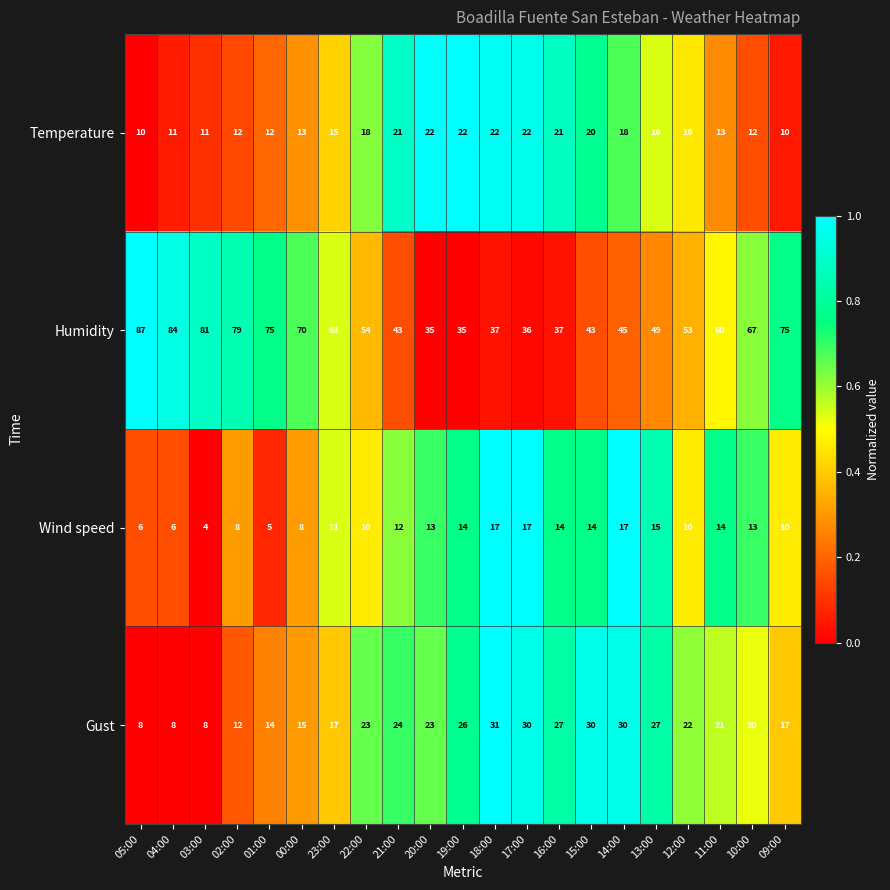

What is the sum of the Gust values at 04:00 and 03:00?

16